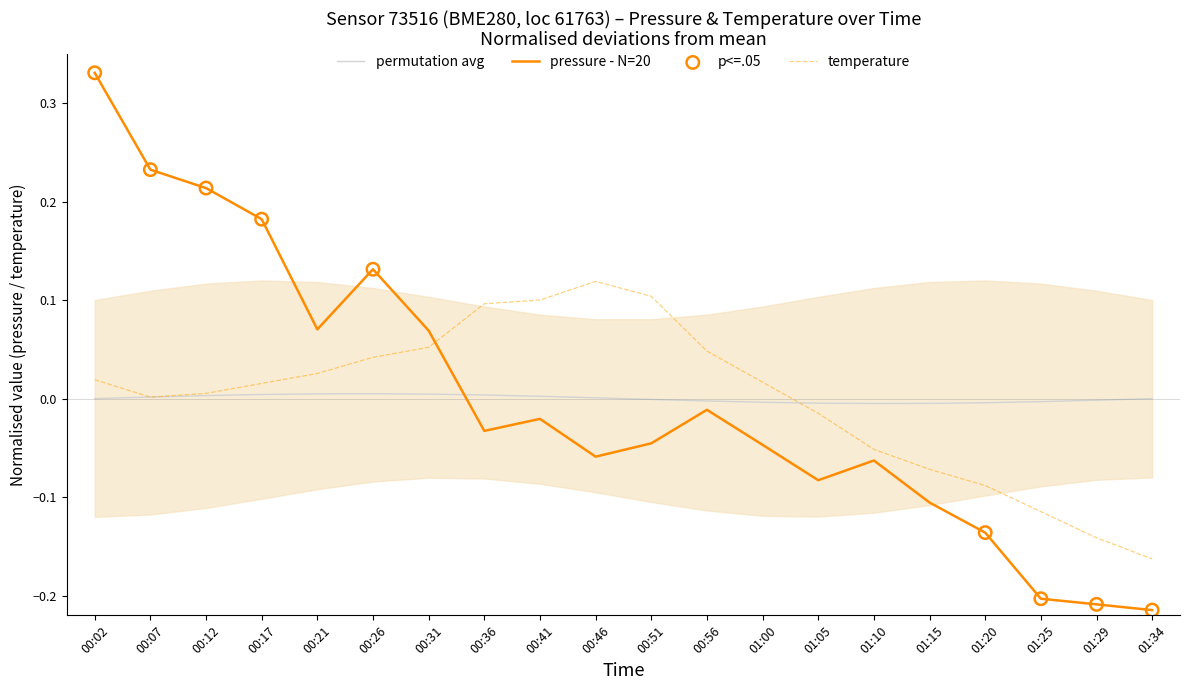

Which series has the widest spread of Y values?

pressure